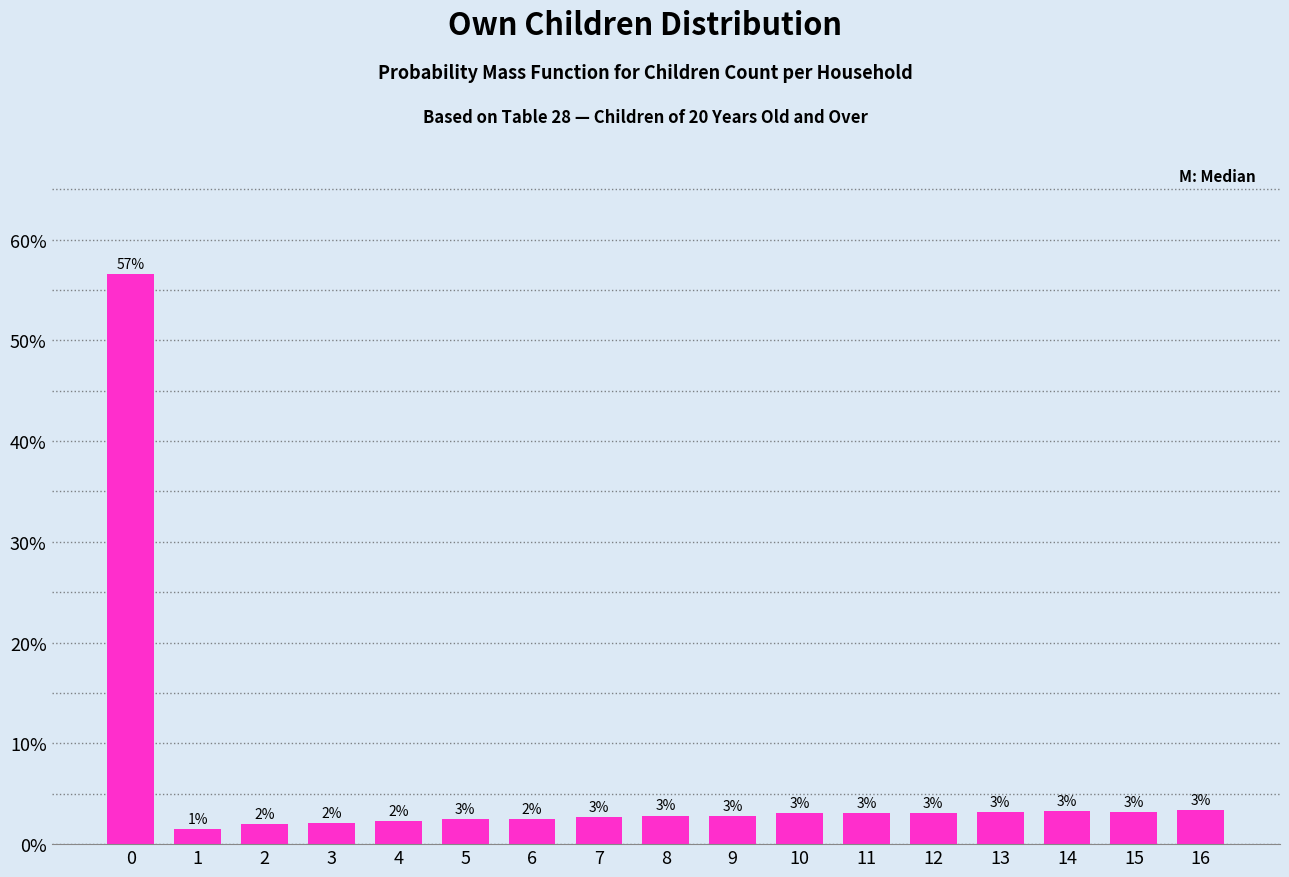

Where is the data nearest to the value 29?

16